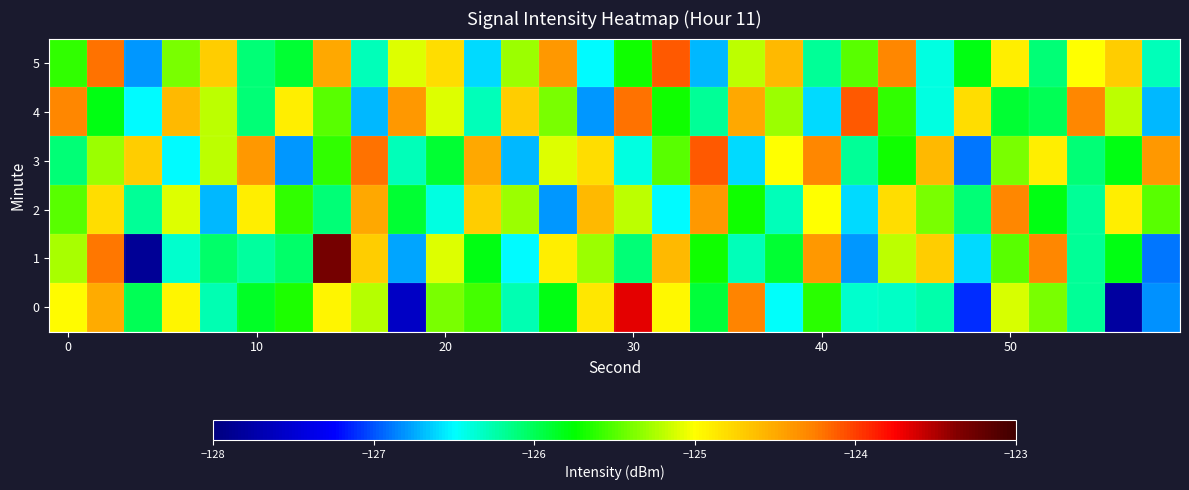

Which series has the largest total across all categories?

5